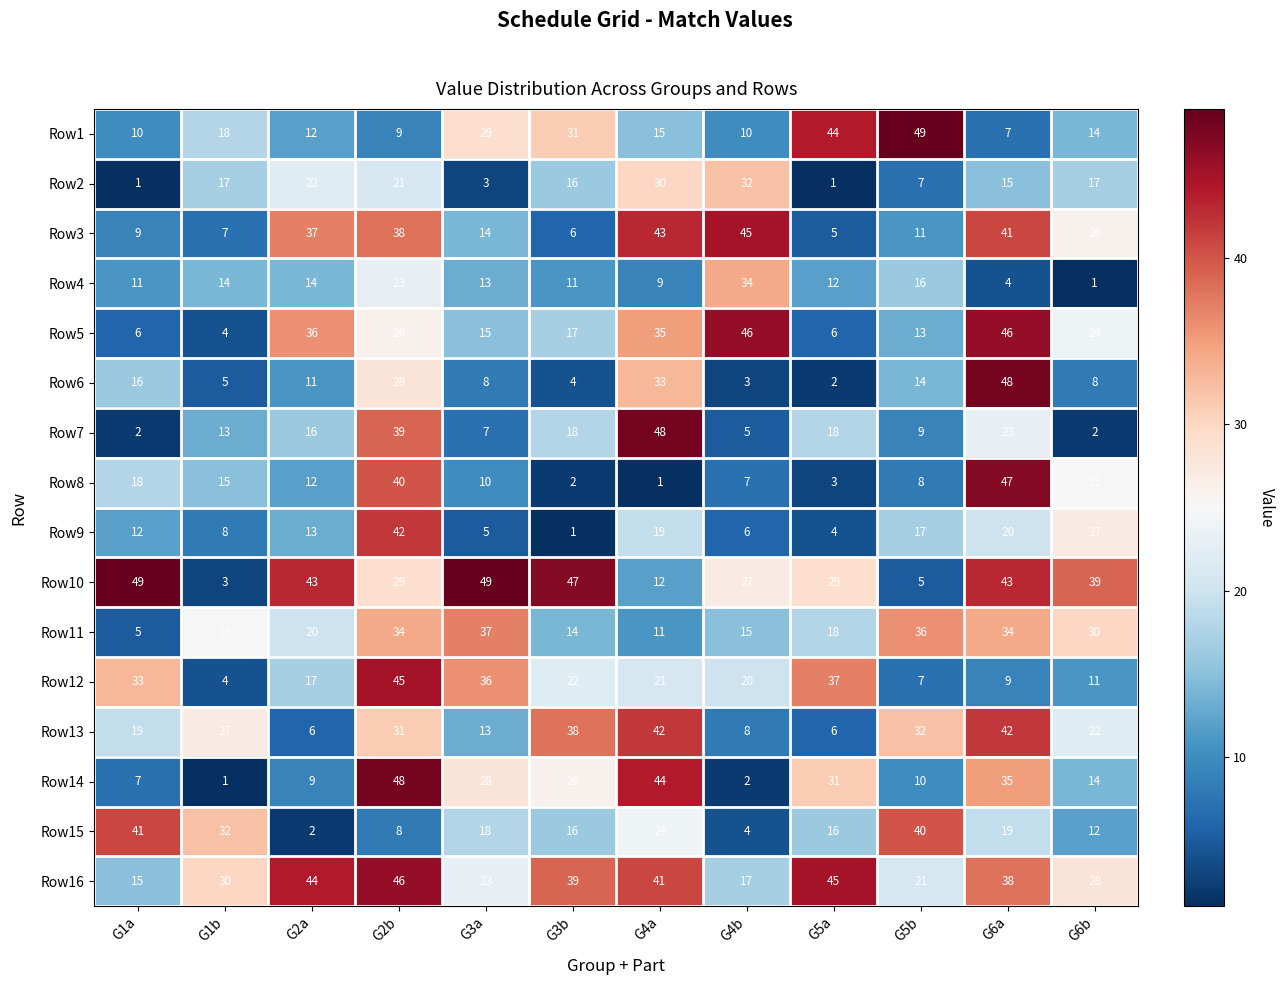

Where is Row4 nearest to the value 17?

G5b